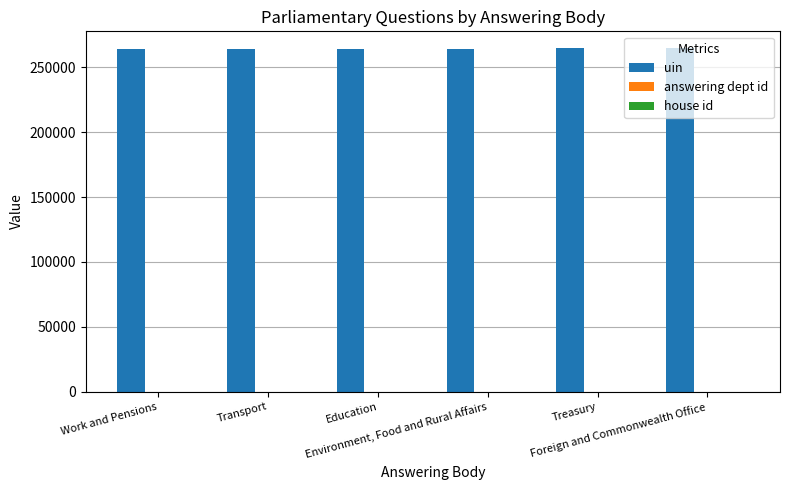

What is the sum of all uin values?

1586482